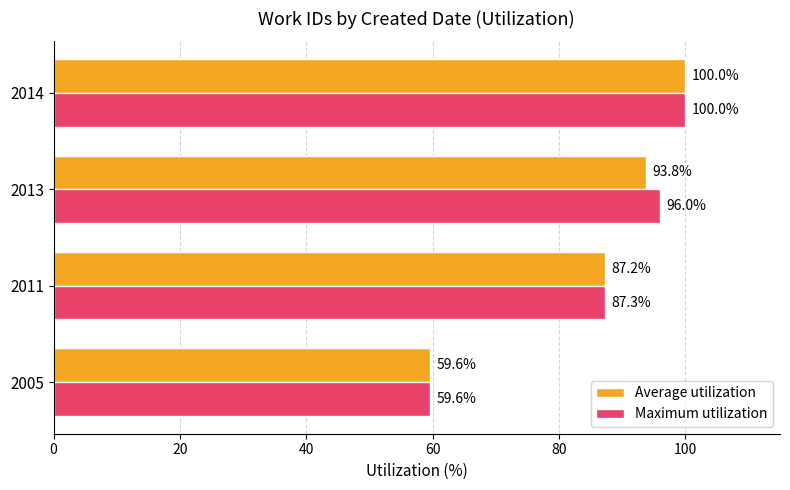

What value does the Maximum utilization series have at 2005?

59.6